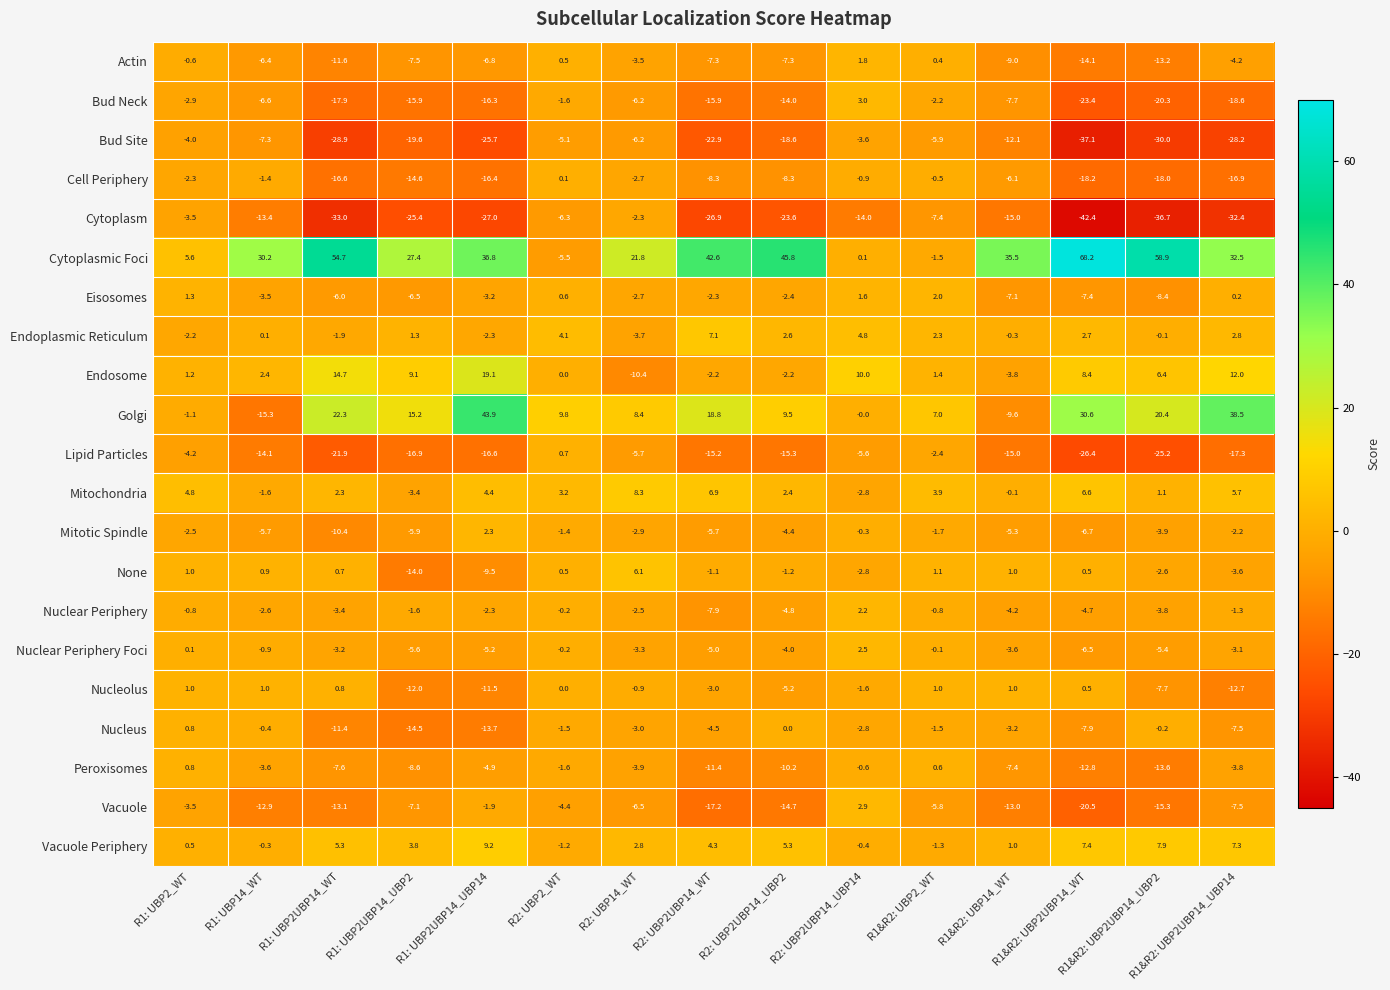

List the labels in order of Eisosomes value, largest first.

R1&R2: UBP2_WT, R2: UBP2UBP14_UBP14, R1: UBP2_WT, R2: UBP2_WT, R1&R2: UBP2UBP14_UBP14, R2: UBP2UBP14_WT, R2: UBP2UBP14_UBP2, R2: UBP14_WT, R1: UBP2UBP14_UBP14, R1: UBP14_WT, R1: UBP2UBP14_WT, R1: UBP2UBP14_UBP2, R1&R2: UBP14_WT, R1&R2: UBP2UBP14_WT, R1&R2: UBP2UBP14_UBP2